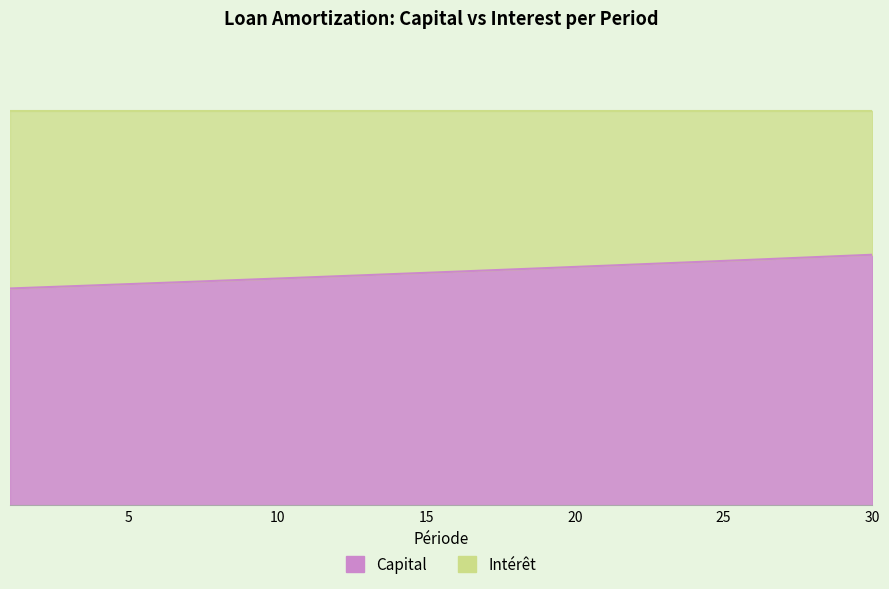

True or false: the data has more than 2 interior local peaks.

False